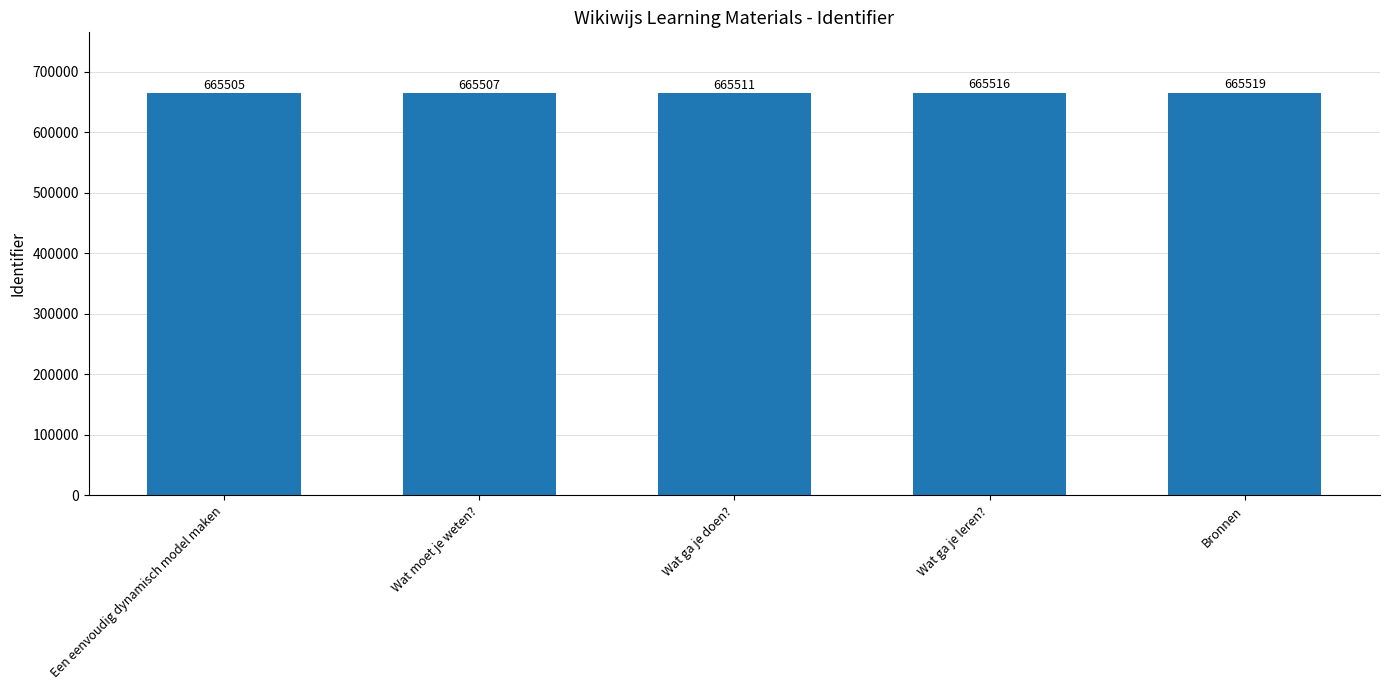

How many values are below 665511?

2